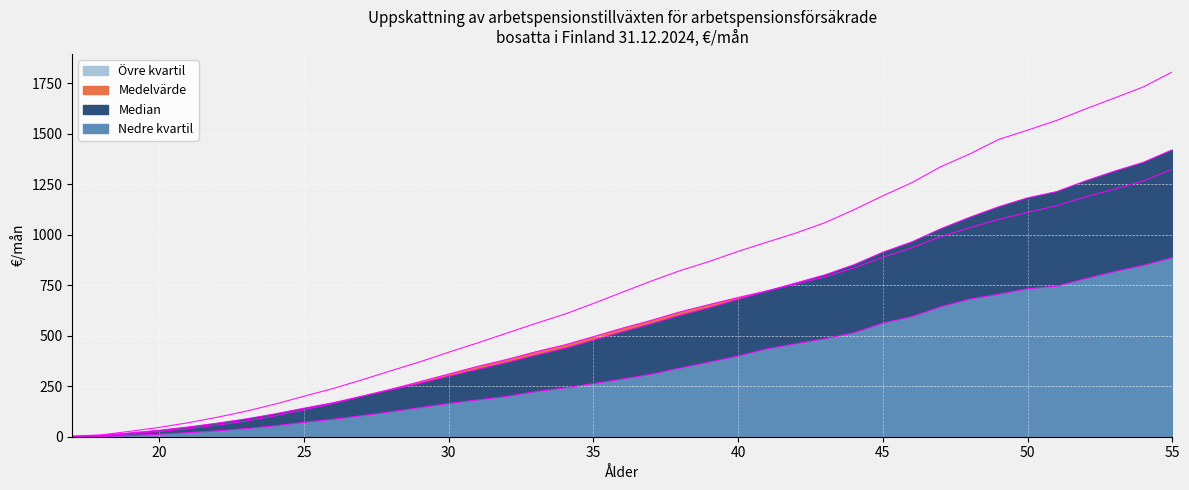

How many lines are shown in the chart?

4